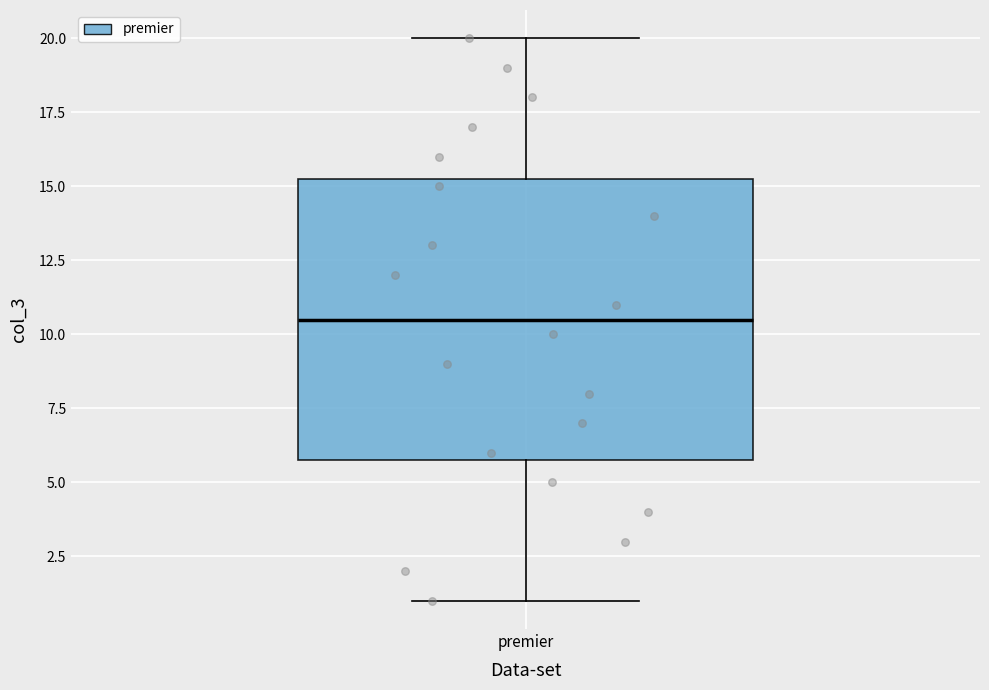

Transcribe this box plot: give where the median line is, the range the box spans, and where the two whiskers end, as read against the y-axis. The values are not printed on the chart, so give them approximately, as read against the axis.

median 10.5, box 6.0 to 15.5, whiskers 1.0 to 20.0